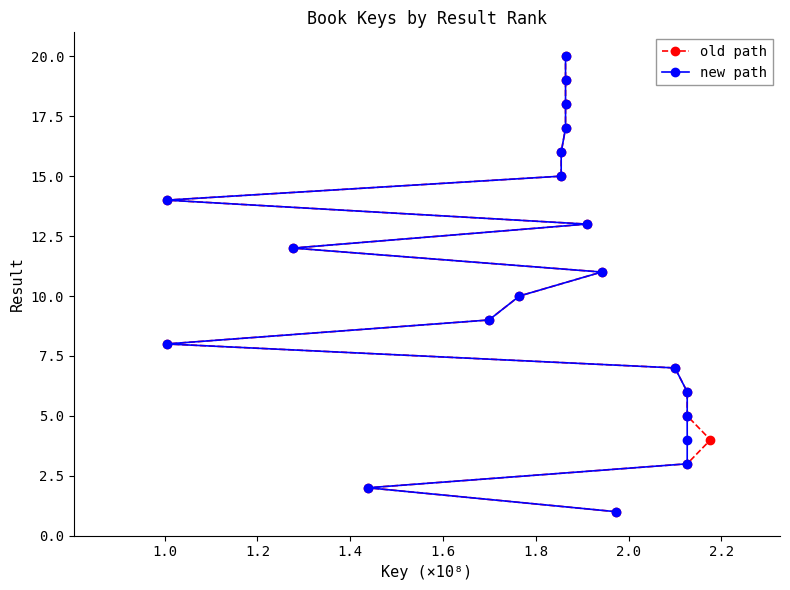

Reading left to right, transcribe all the data shown in this chart.

old path: 1	2	3	4	5	6	7	8	9	10	11	12	13	14	15	16	17	18	19	20
new path: 1	2	3	4	5	6	7	8	9	10	11	12	13	14	15	16	17	18	19	20